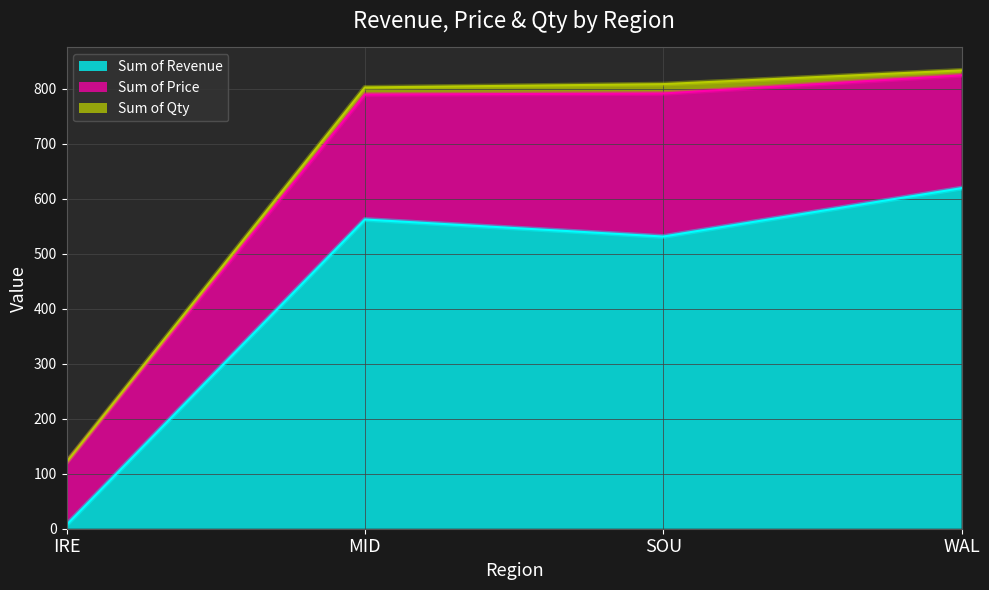

What is the label of the 2nd point from the left?

MID